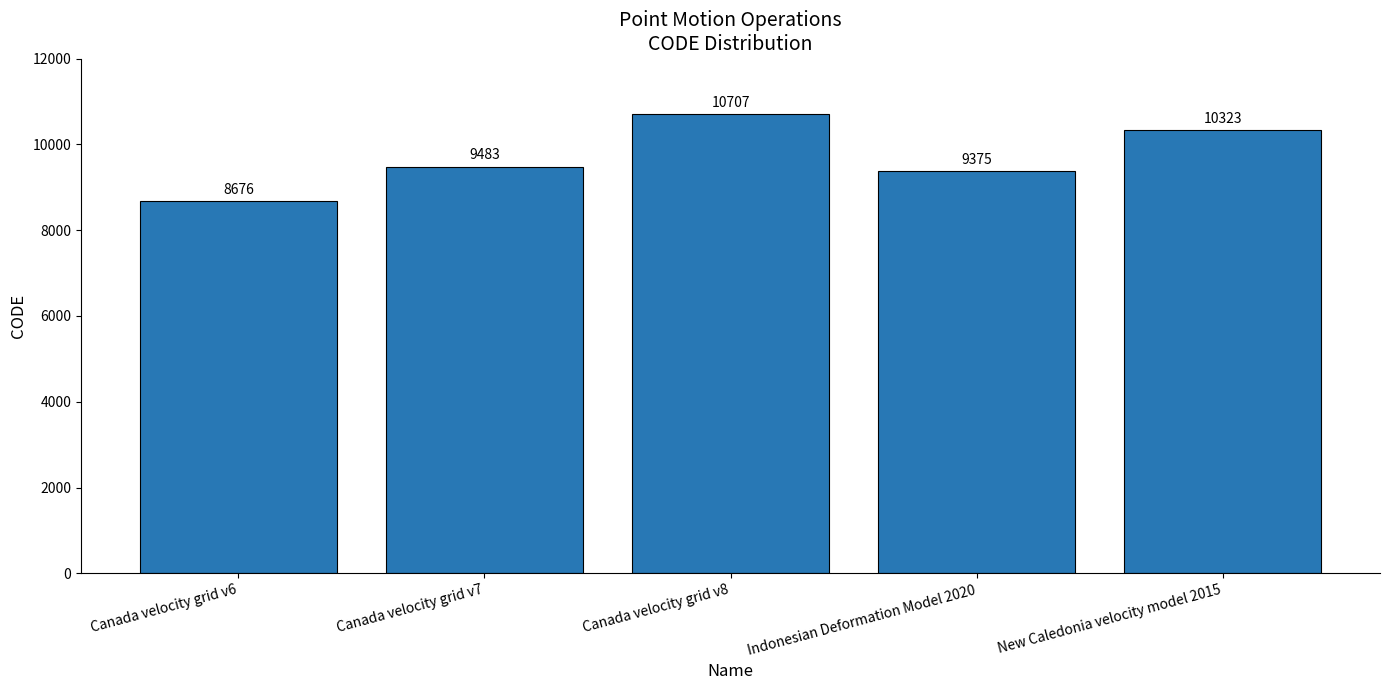

Rank the categories by value from lowest to highest.

Canada velocity grid v6, Indonesian Deformation Model 2020, Canada velocity grid v7, New Caledonia velocity model 2015, Canada velocity grid v8